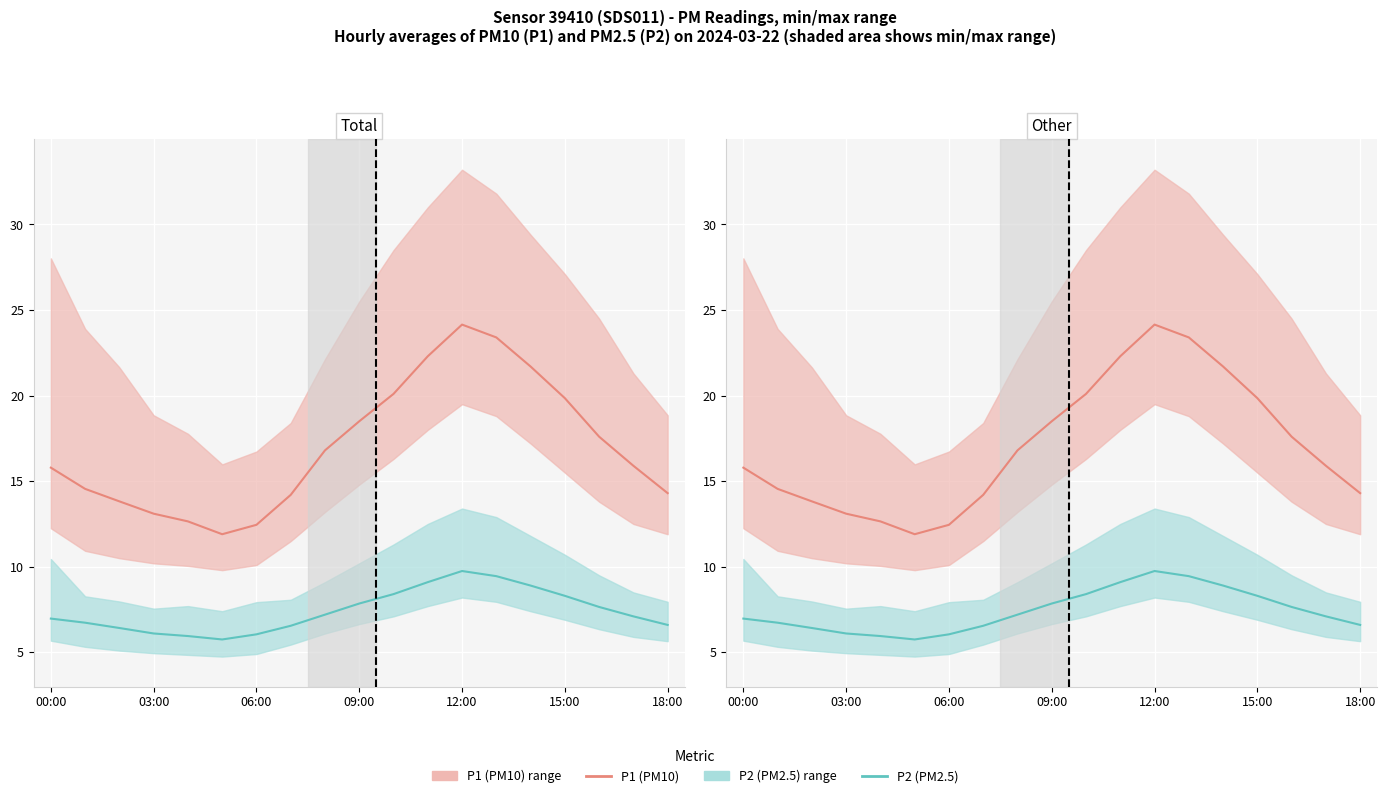

How many categories are shown in the chart?

19